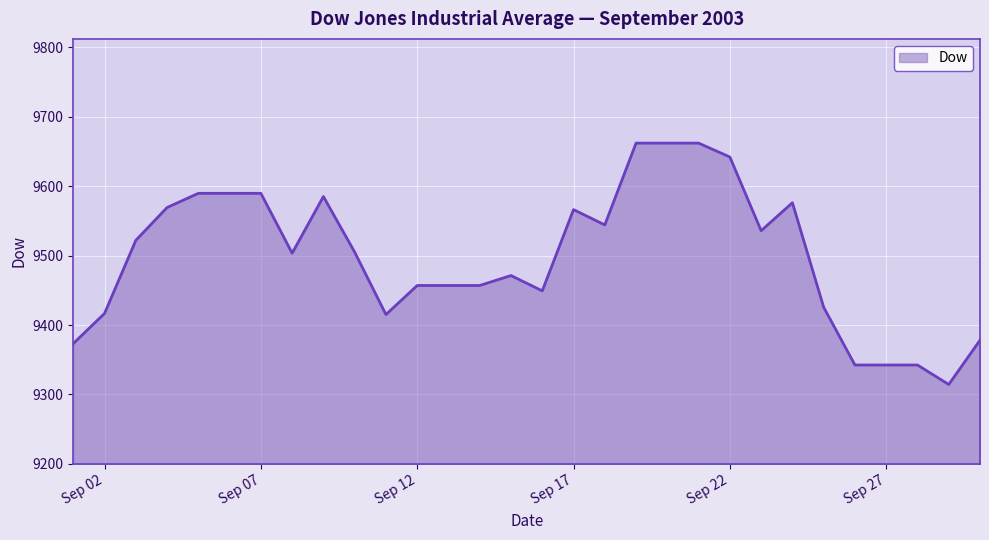

What is the difference between the maximum and minimum values?

347.4